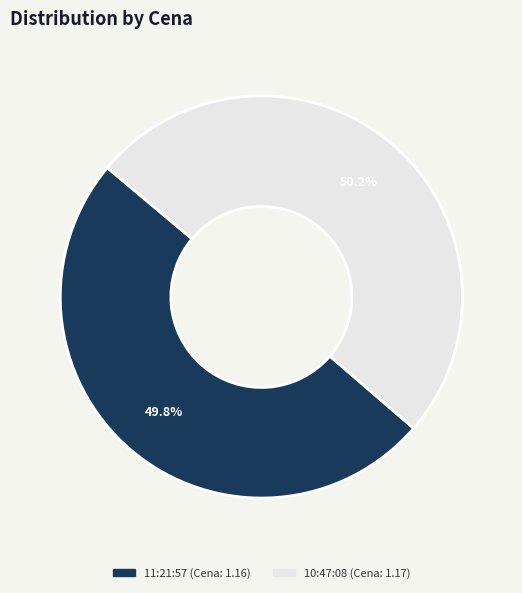

How many segments does this pie chart have?

2